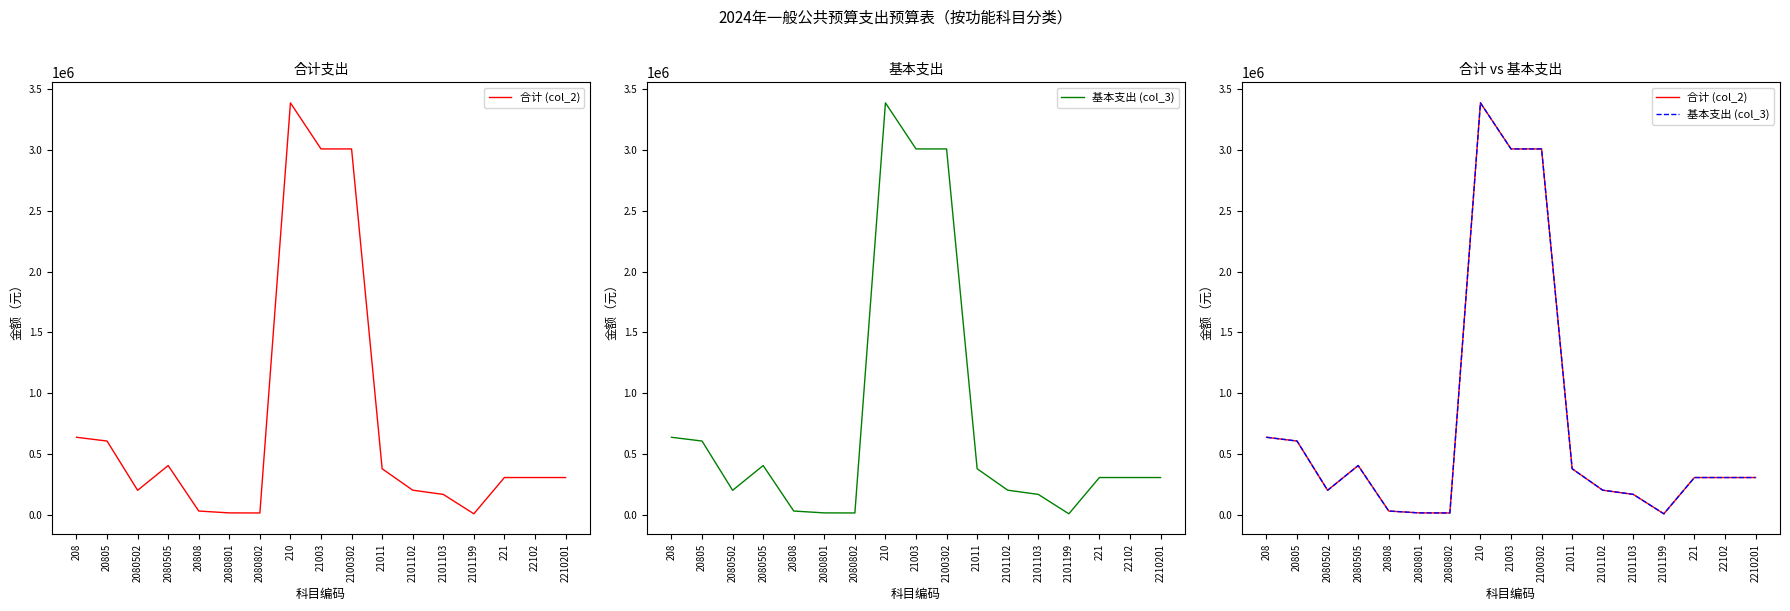

True or false: 基本支出 (col_3) and 合计 (col_2) cross at least once.

False